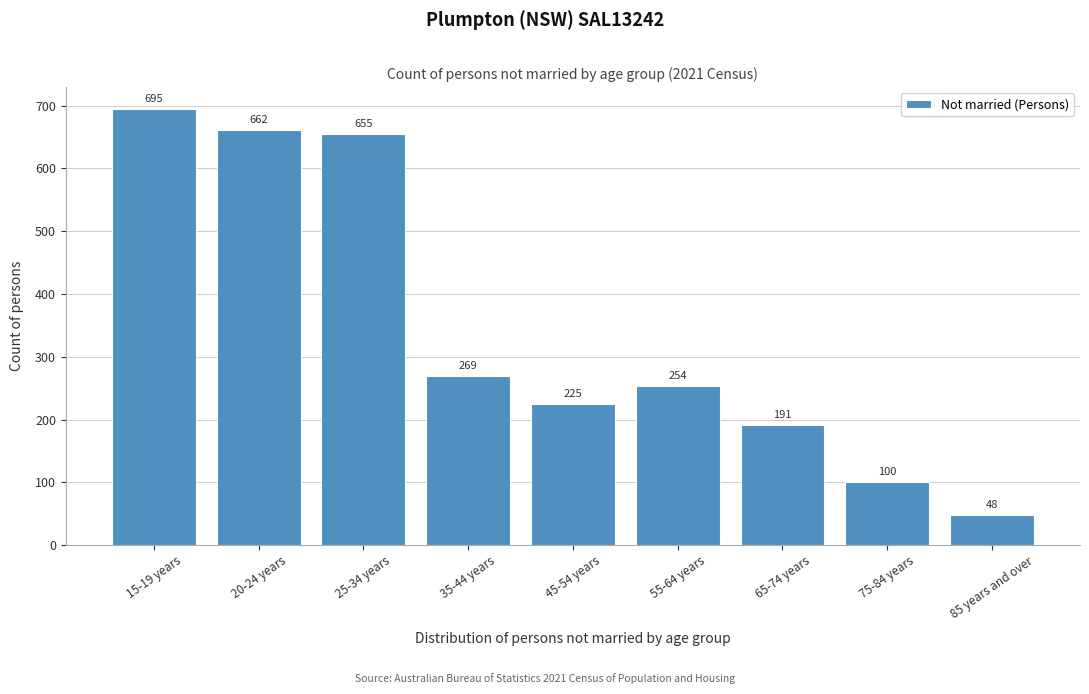

Reading right to left, list all the values displayed in this chart.

85 years and over=48	75-84 years=100	65-74 years=191	55-64 years=254	45-54 years=225	35-44 years=269	25-34 years=655	20-24 years=662	15-19 years=695